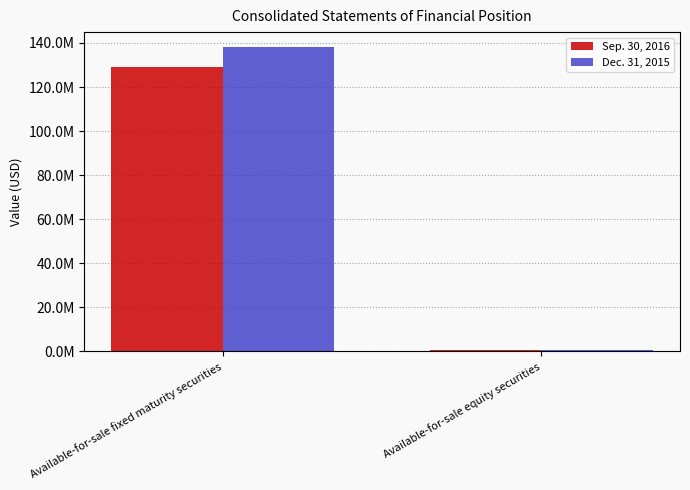

Are the bars grouped side by side (vs. stacked)?

Yes